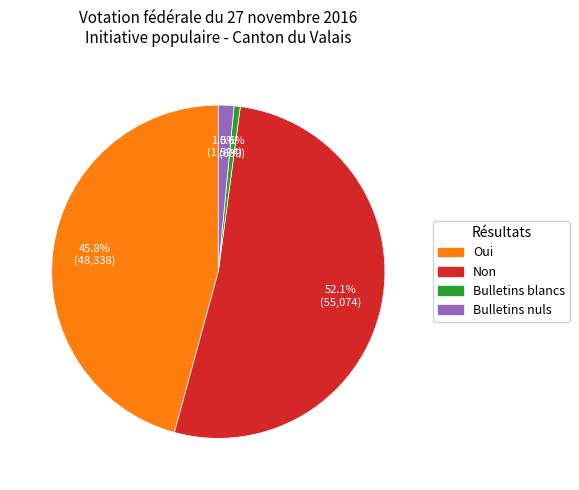

Rank the categories by value from highest to lowest.

Non, Oui, Bulletins nuls, Bulletins blancs